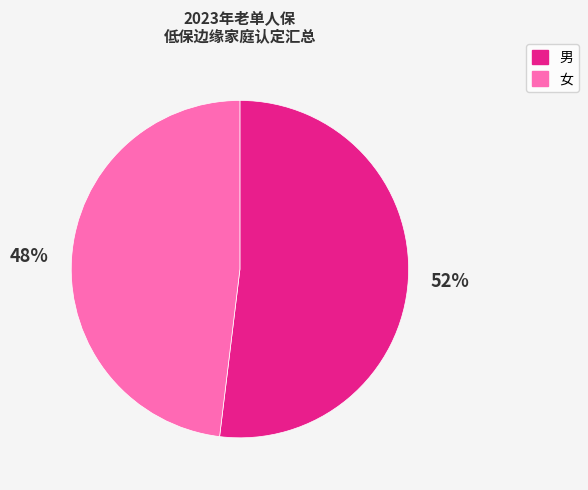

Do 男 and 女 together represent more than half of the pie?

Yes